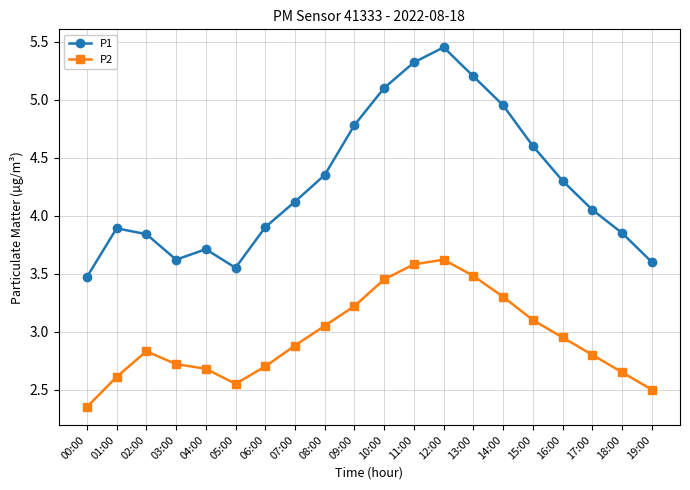

What is the label of the 17th point from the right?

03:00